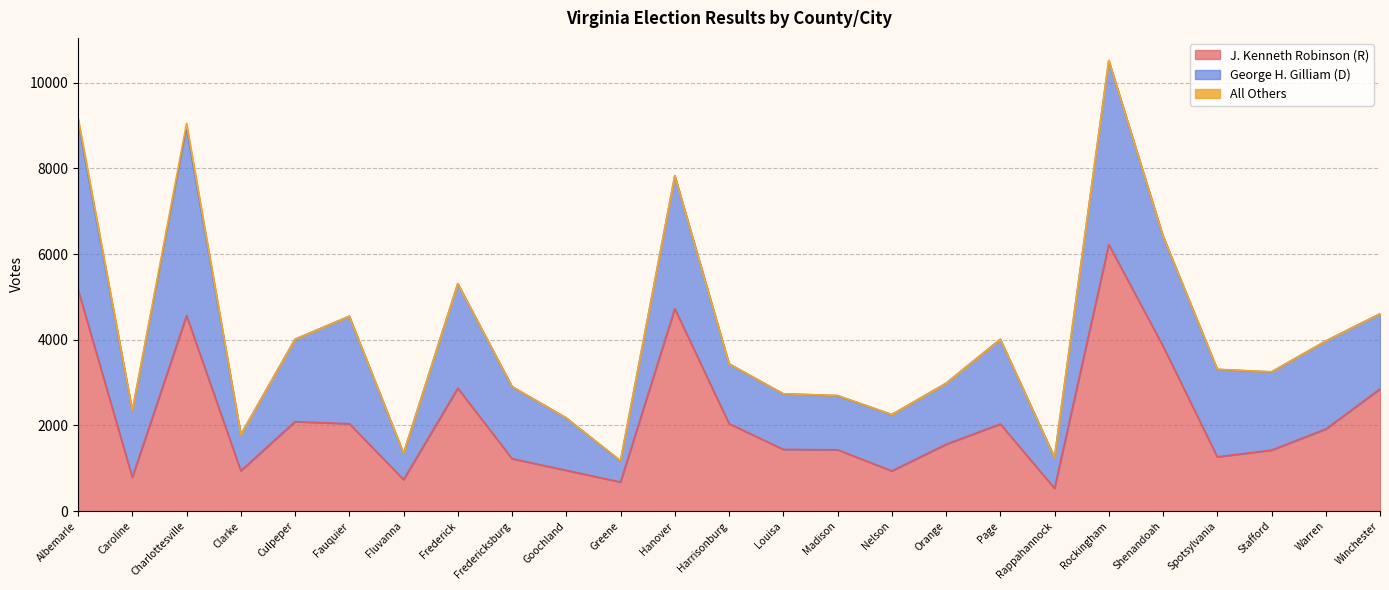

True or false: J. Kenneth Robinson (R) has a value of 691 at Warren.

False